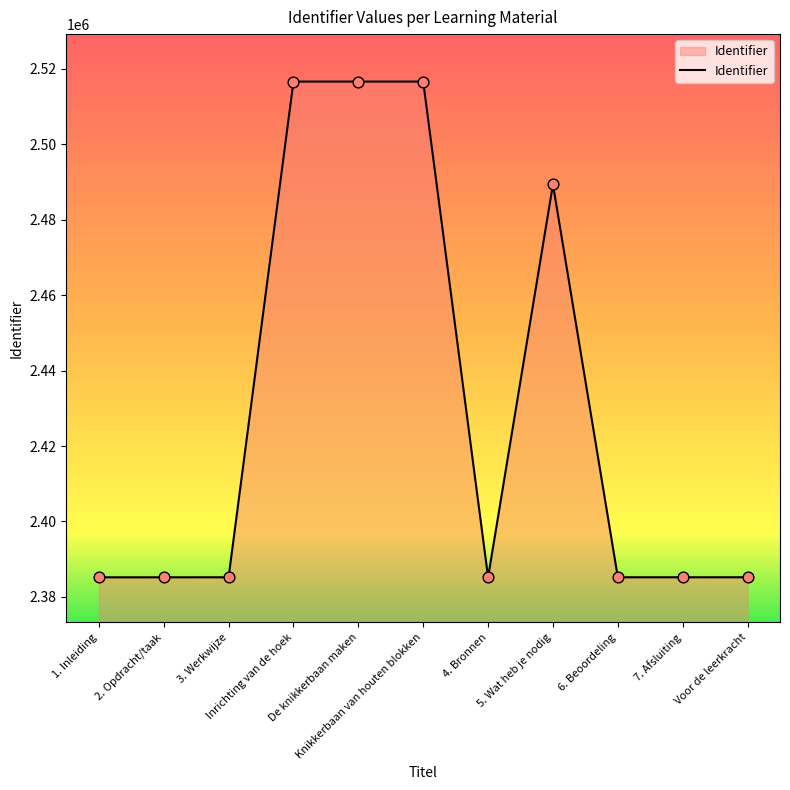

What is the smallest value displayed?

2385183